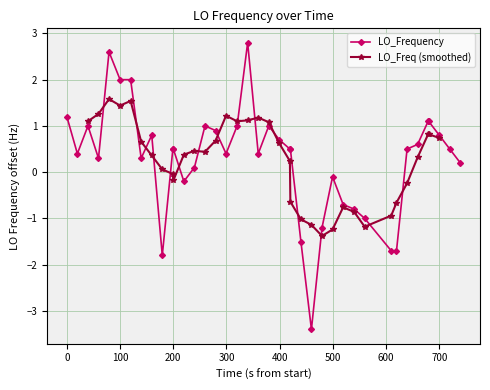

What is the minimum value for LO_Frequency?

-3.4